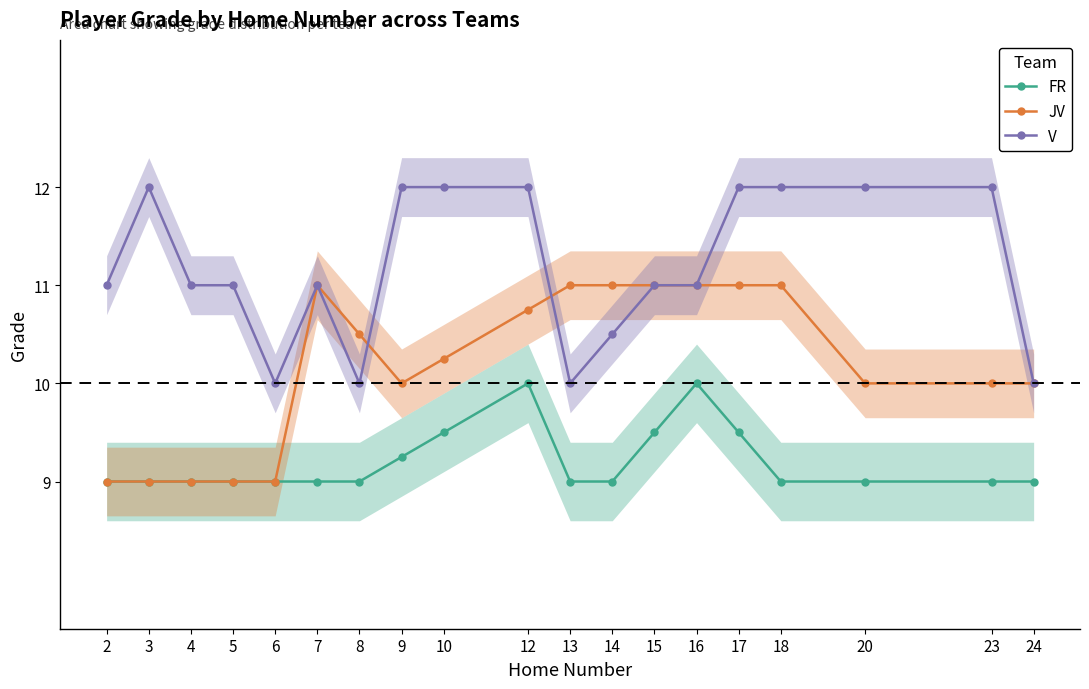

List the labels in order of V value, smallest first.

6, 8, 13, 24, 14, 2, 4, 5, 7, 15, 16, 3, 9, 10, 12, 17, 18, 20, 23